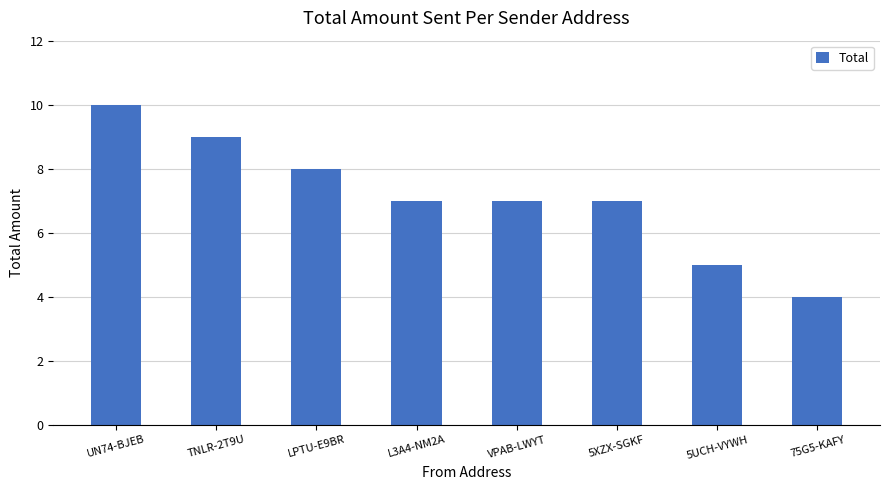

Approximately how many times larger is the value at 5XZX-SGKF compared to 5UCH-VYWH?

1.4